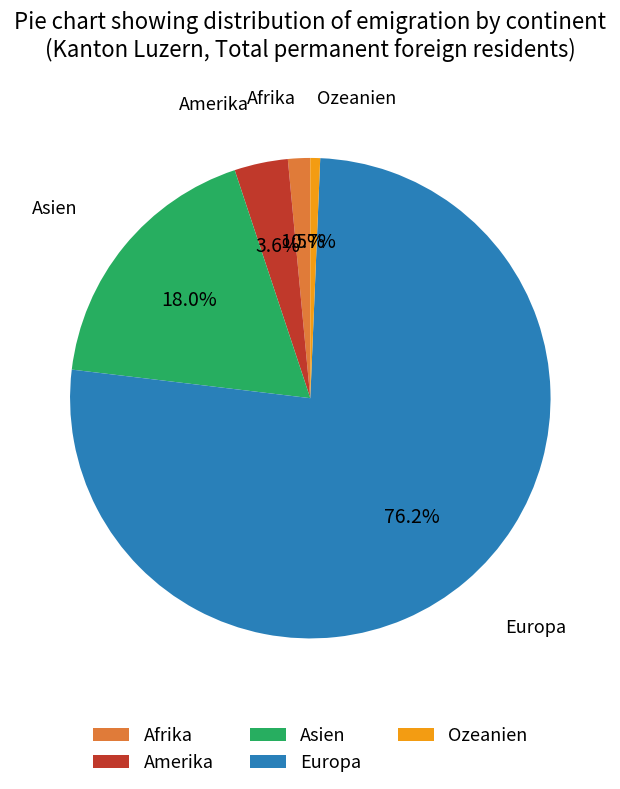

Which slice is the largest?

Europa